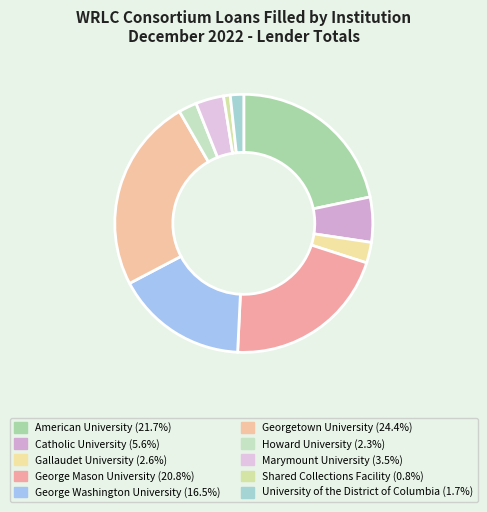

Approximately how many times larger is the value at Marymount University compared to Georgetown University?

0.1